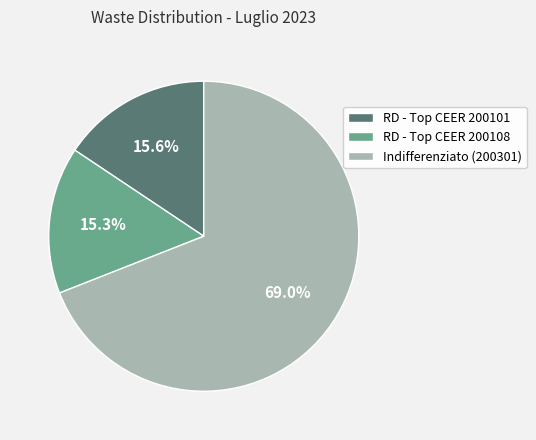

How many segments does this pie chart have?

3